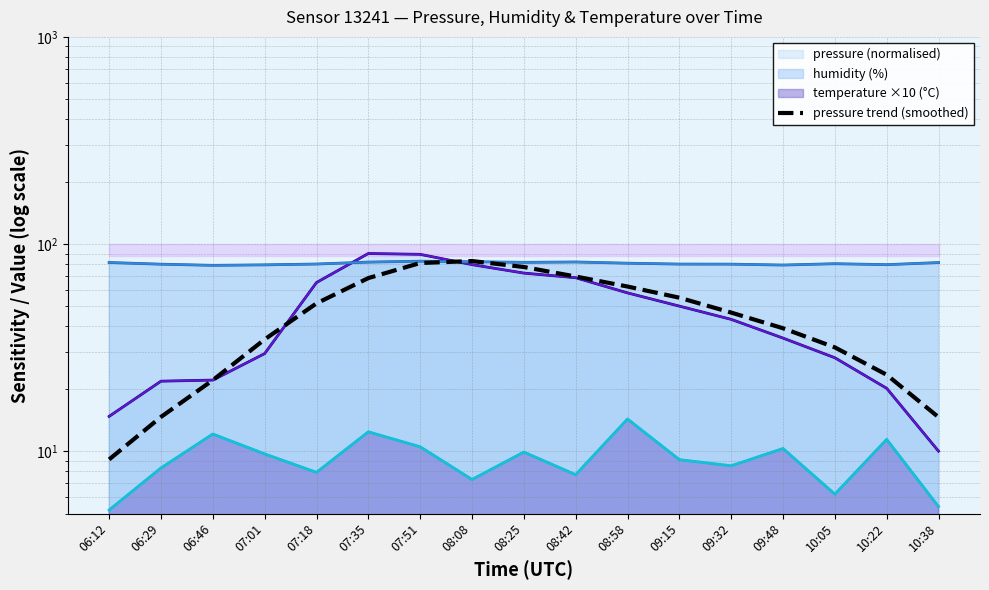

What value does the data have at 06:12?

9.1